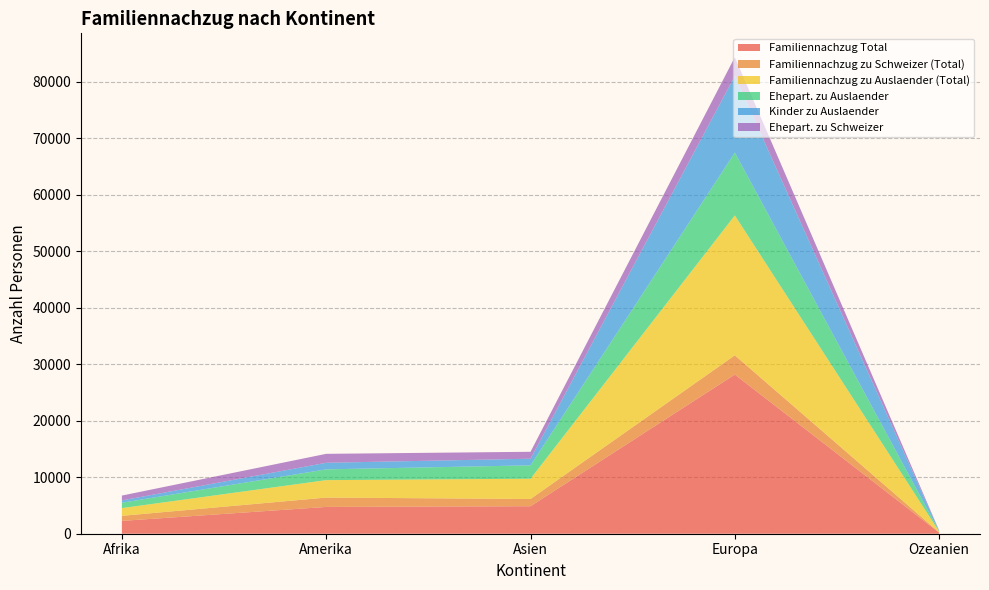

Reading left to right, what are all the values shown in this chart?

Familiennachzug Total: 2269	4743	4867	28172	194
Familiennachzug zu Schweizer (Total): 898	1655	1281	3411	57
Familiennachzug zu Auslaender (Total): 1371	3088	3586	24761	137
Ehepart. zu Auslaender: 947	1906	2371	11117	84
Kinder zu Auslaender: 413	1164	1173	13567	51
Ehepart. zu Schweizer: 855	1585	1224	3324	57